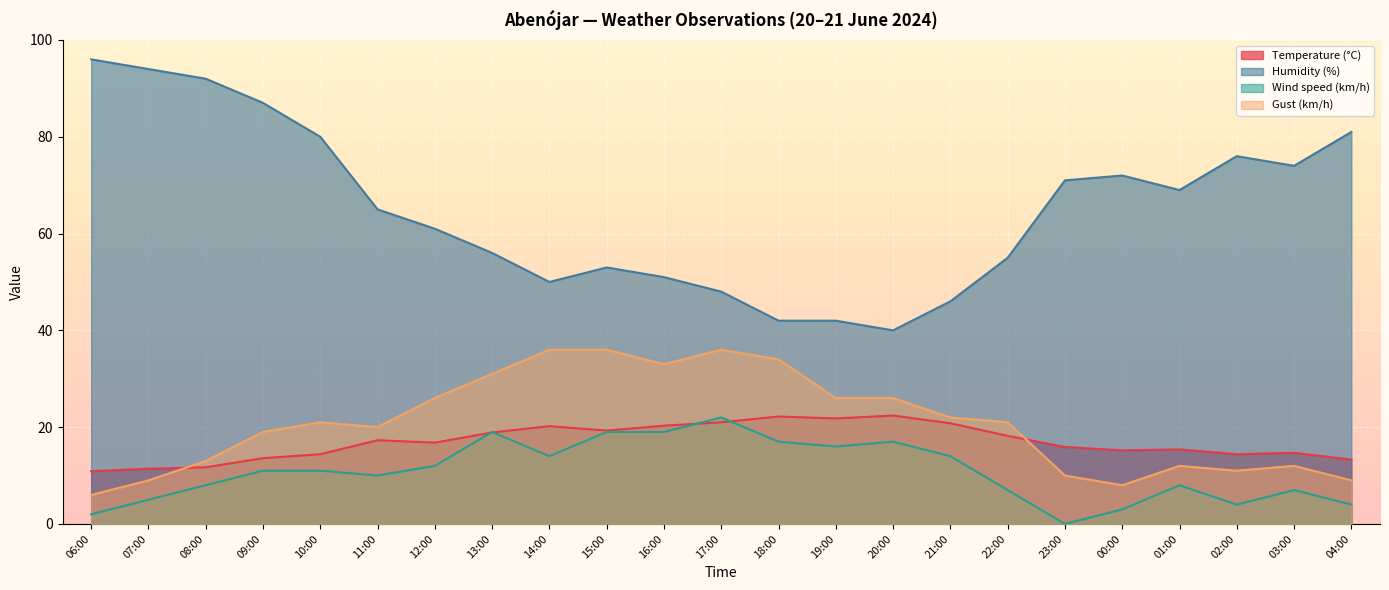

True or false: Temperature (°C) and Wind speed (km/h) intersect in this chart.

True